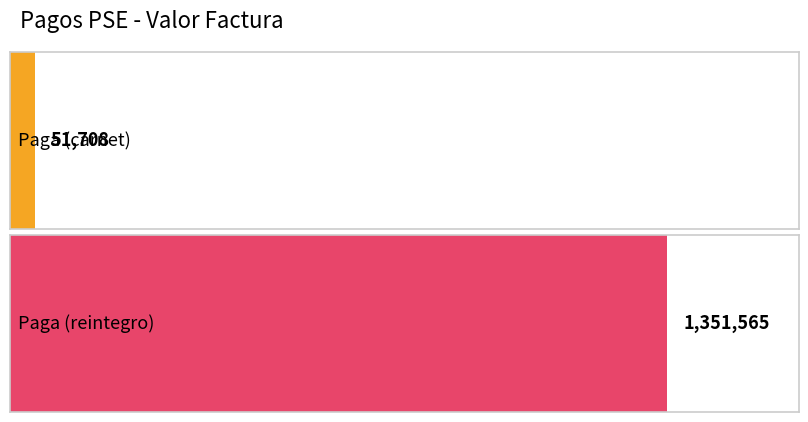

Reading left to right, transcribe all the data shown in this chart.

Paga (carnet)=51708	Paga (reintegro)=1351565